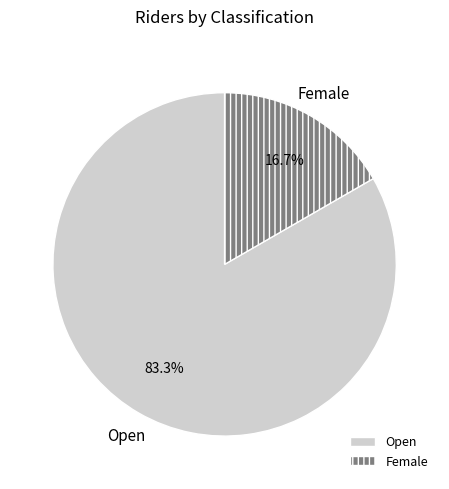

How many slices are in this pie chart?

2